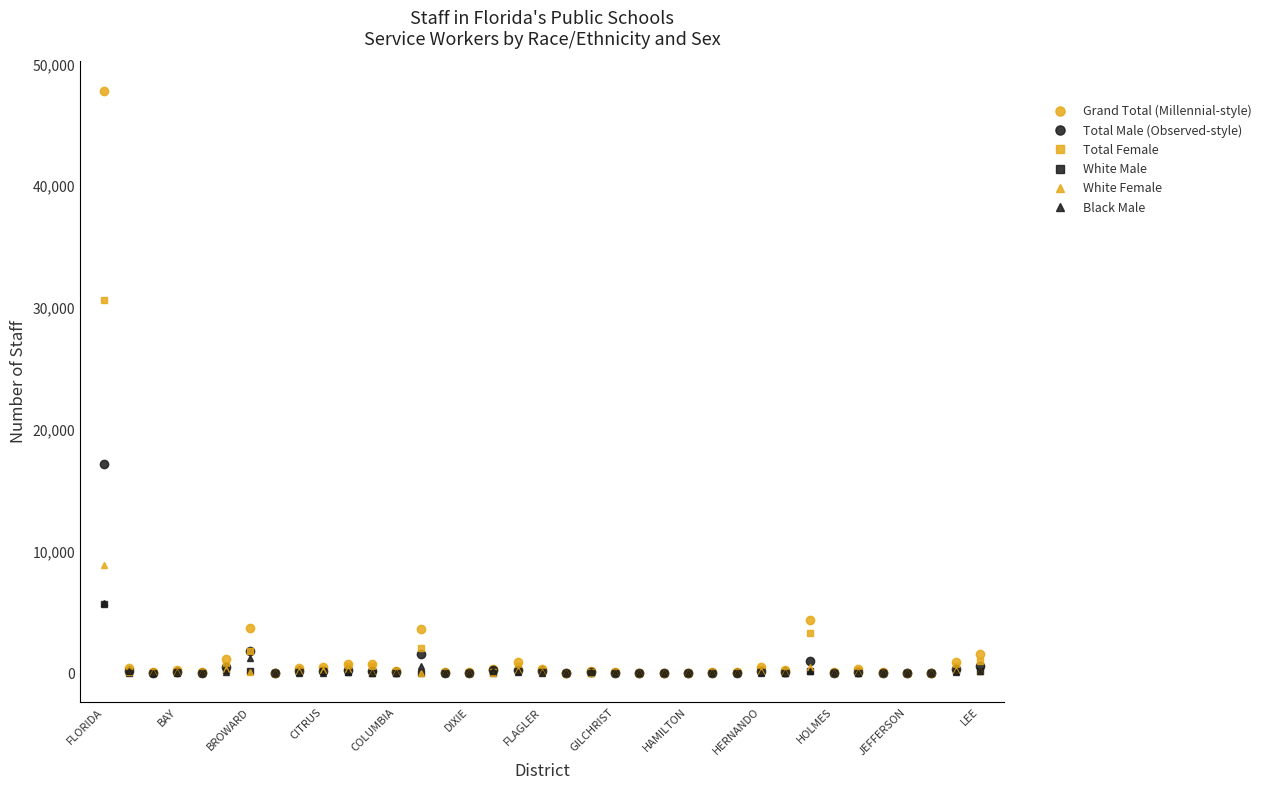

Which series has the widest spread of values?

Grand Total (Millennial-style)